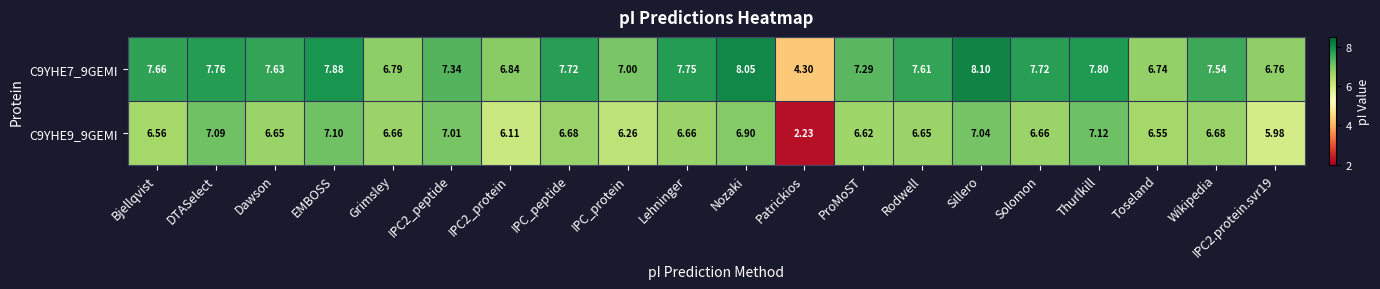

At which category is the sum across all series the highest?

Sillero